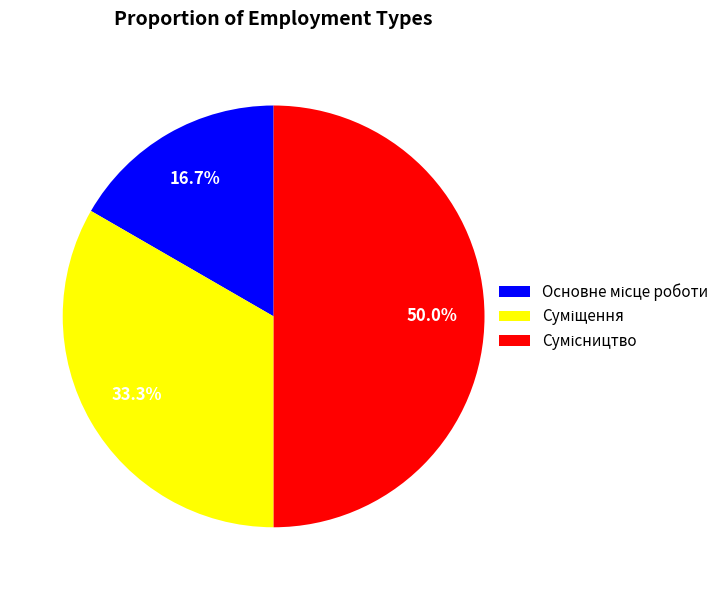

How many segments does this pie chart have?

3